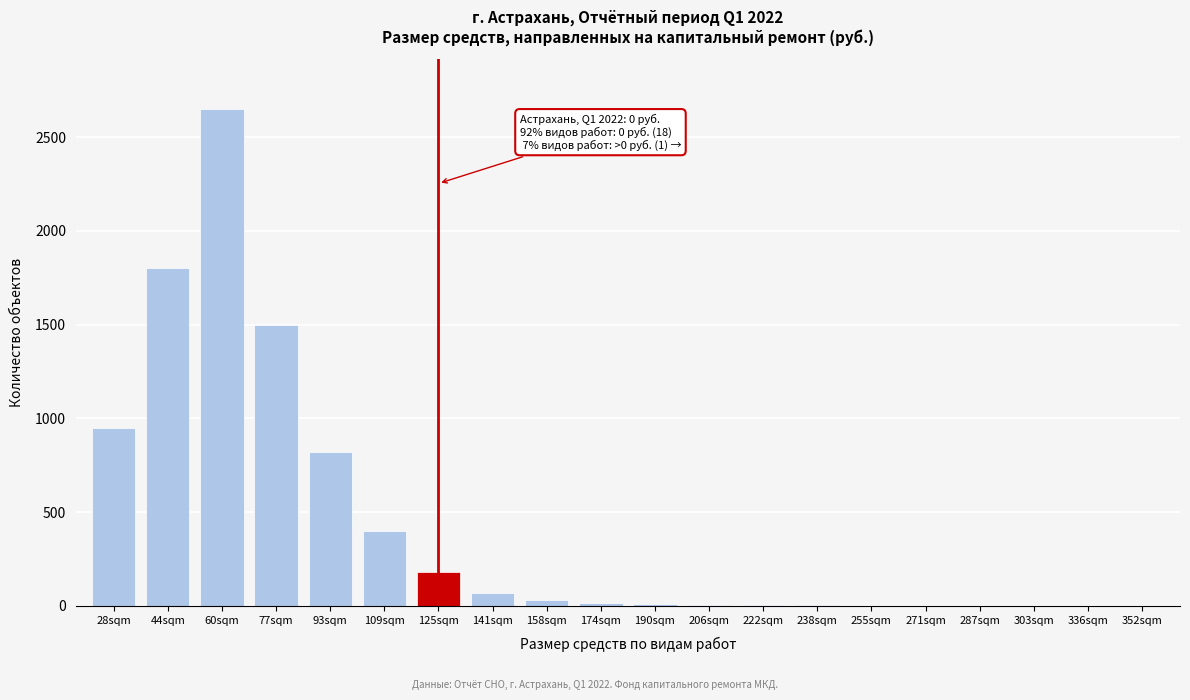

True or false: the data shows 2 at 271sqm.

True